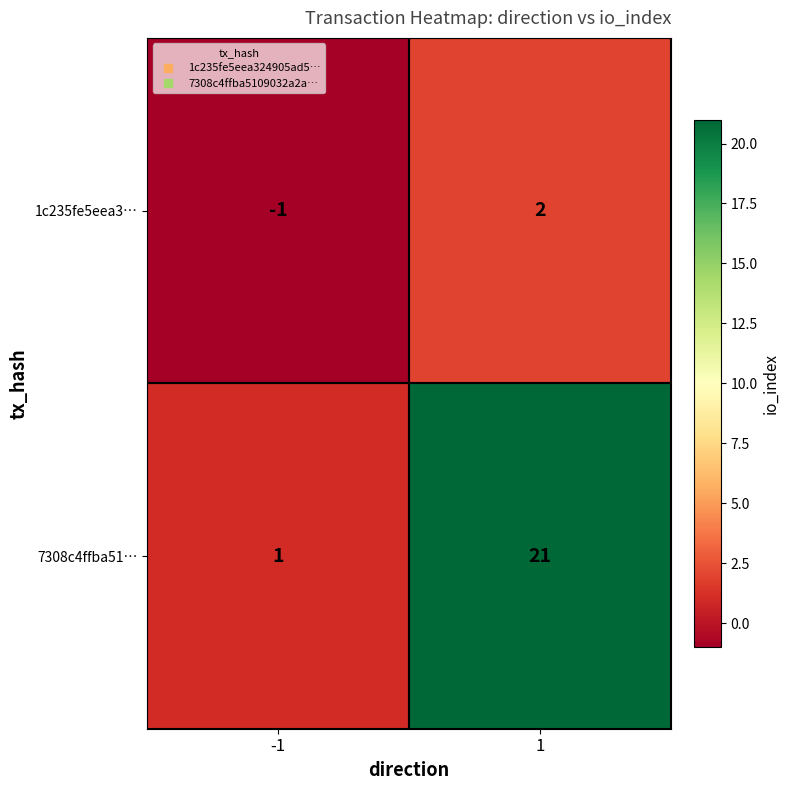

The 7308c4ffba51… series shows 21 at 1. True or false?

True